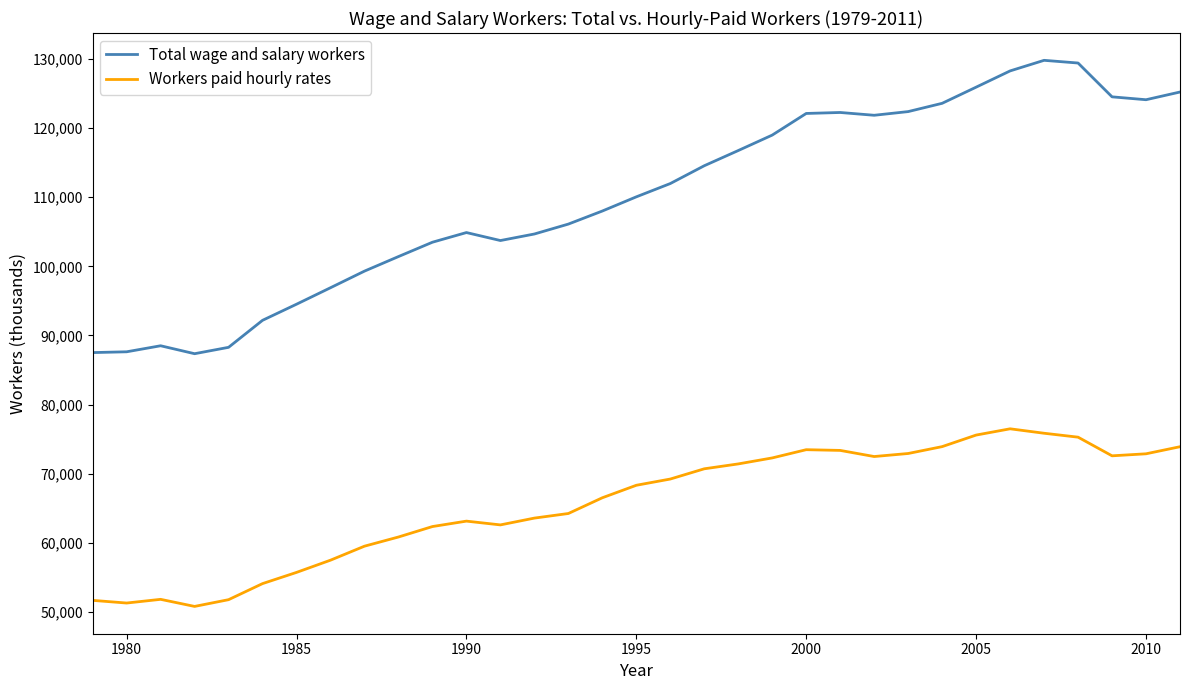

Rank the series by their average value, from lowest to highest.

Workers paid hourly rates, Total wage and salary workers